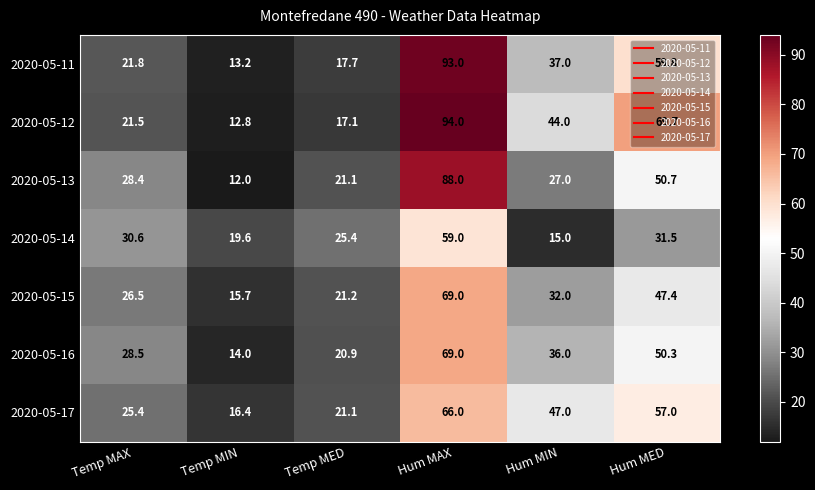

The 2020-05-15 series shows 30.6 at Hum MAX. True or false?

False